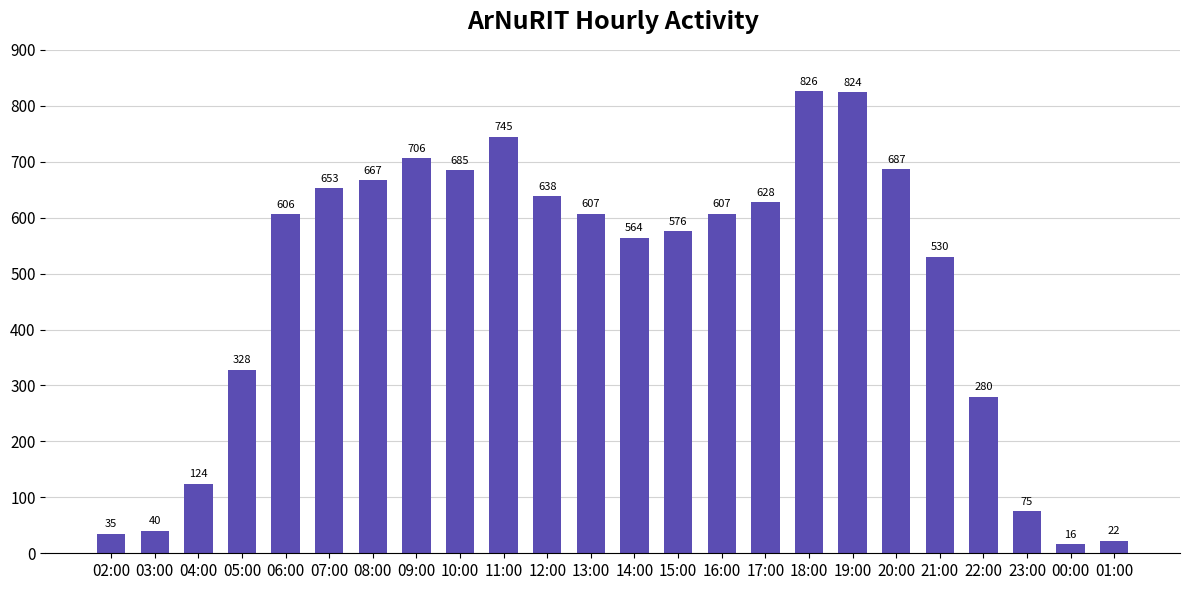

Is it true that the value at 14:00 is 564?

True